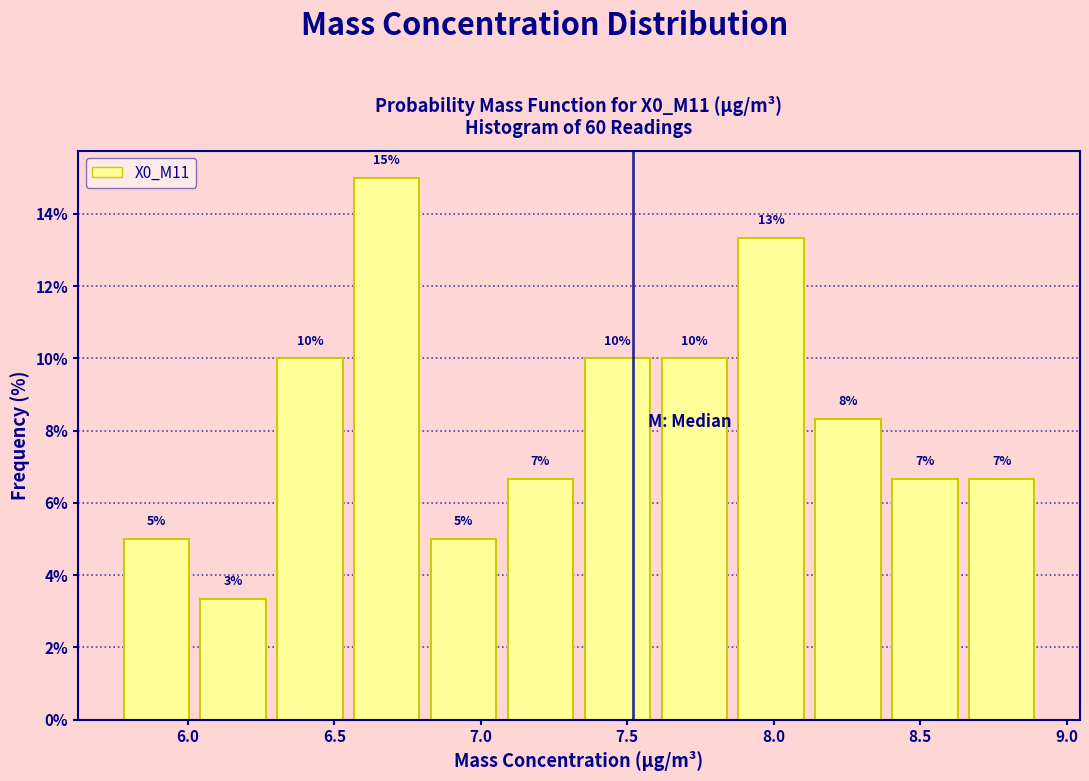

Which range on the x-axis has the tallest bar?

6.55 to 6.80